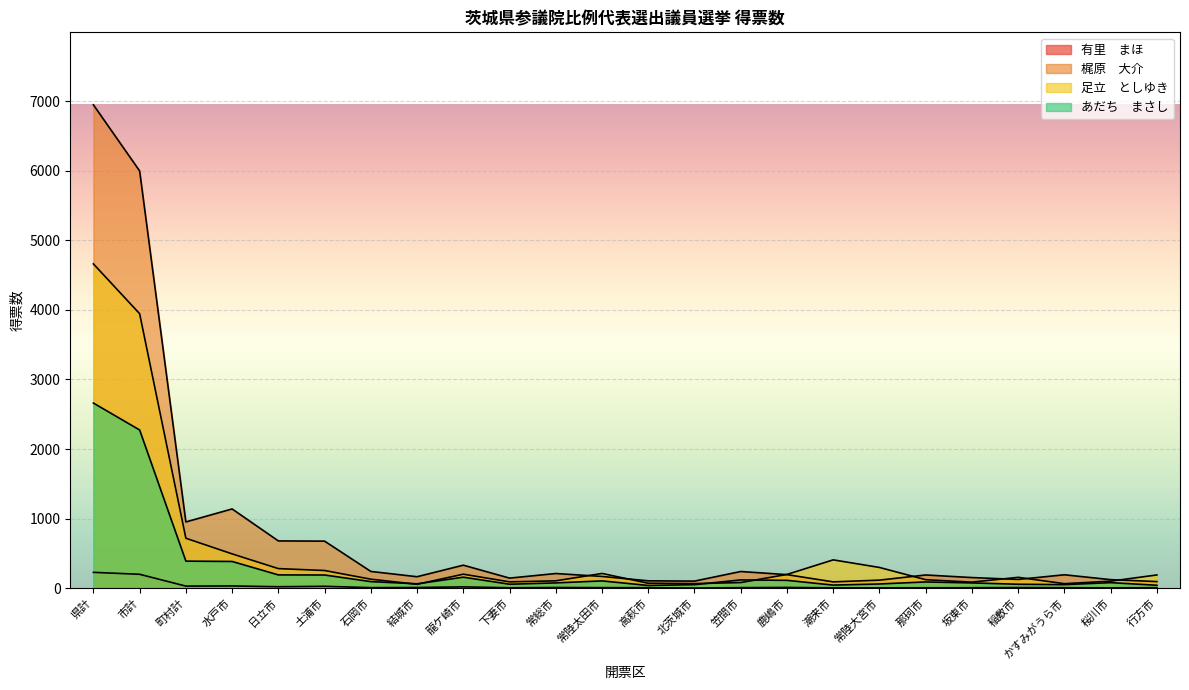

At how many categories does at least one series exceed 6219?

1